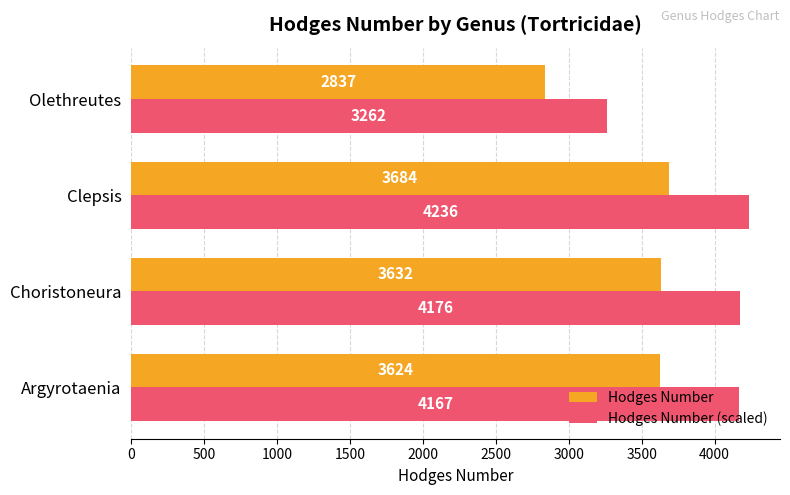

At which label is Hodges Number (scaled) closest to 3749?

Argyrotaenia